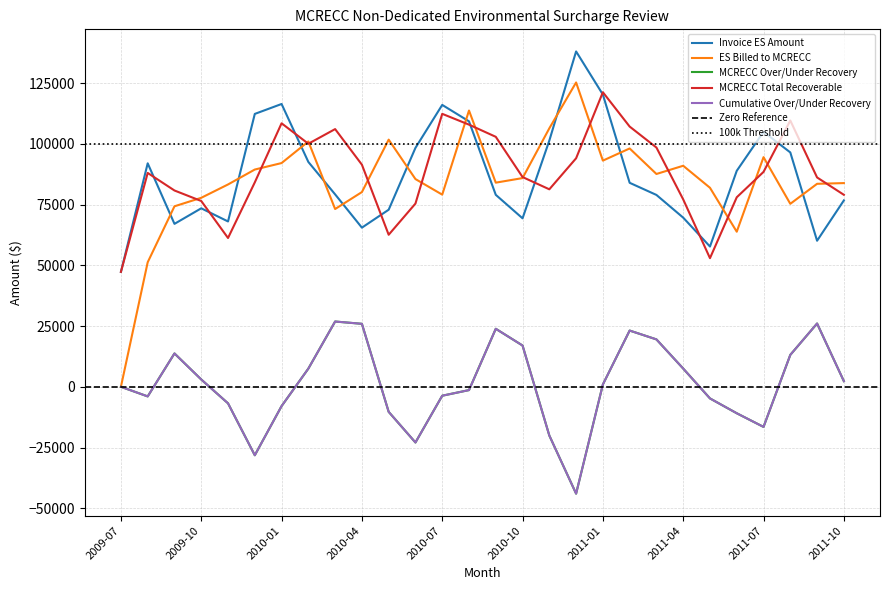

Rank the series at 2011-05 from highest to lowest value.

ES Billed to MCRECC, Invoice ES Amount, MCRECC Total Recoverable, MCRECC Over/Under Recovery, Cumulative Over/Under Recovery